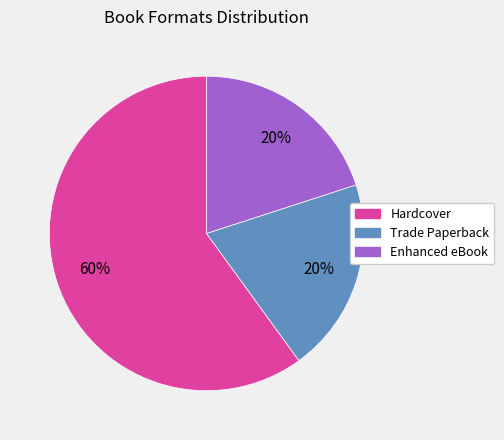

To the nearest percent, what is the difference between the largest and smallest slice percentages?

40%